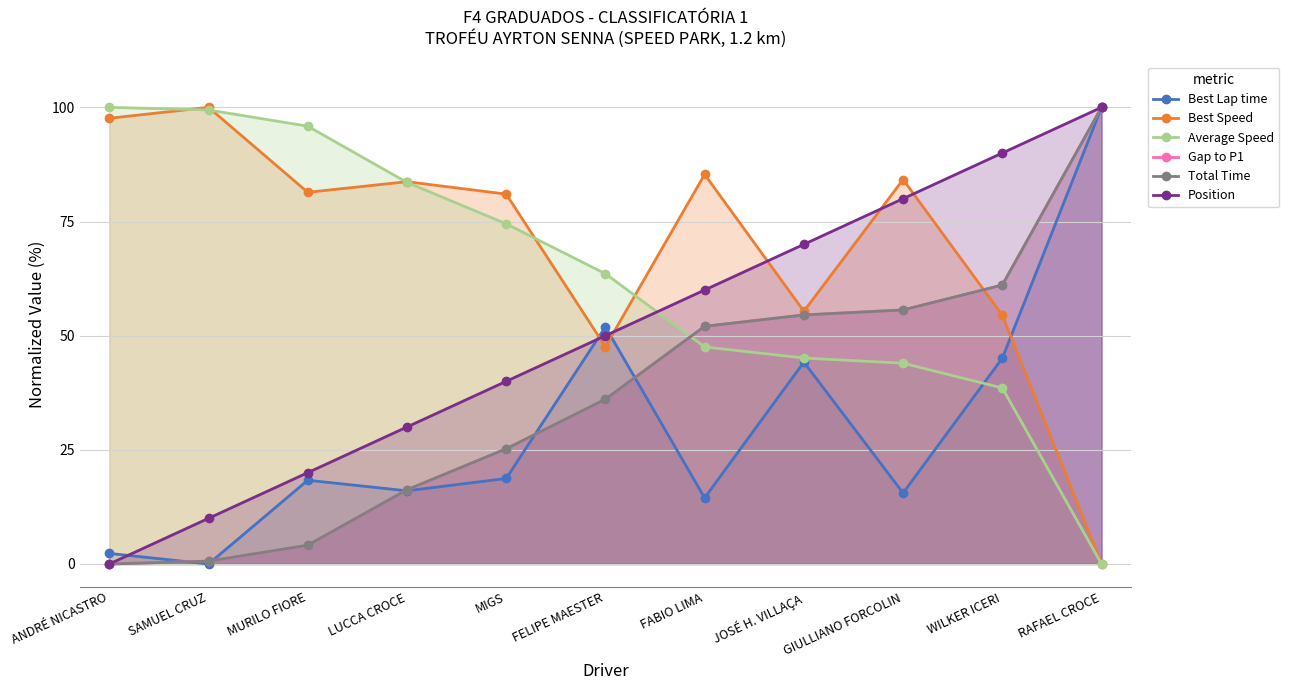

What is the difference between the Best Speed values at SAMUEL CRUZ and MURILO FIORE?

18.6